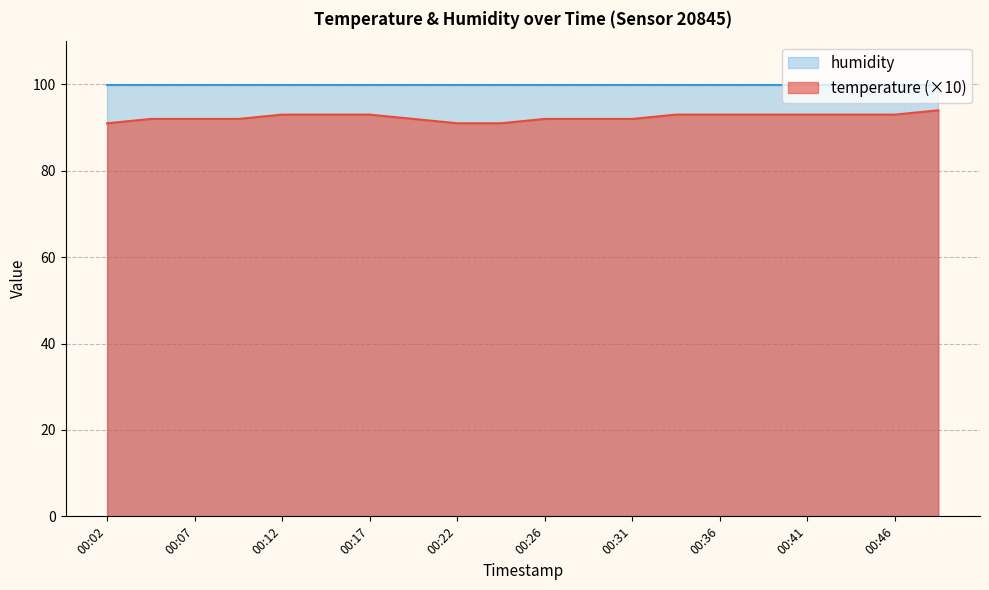

Does the chart have visible grid lines?

Yes